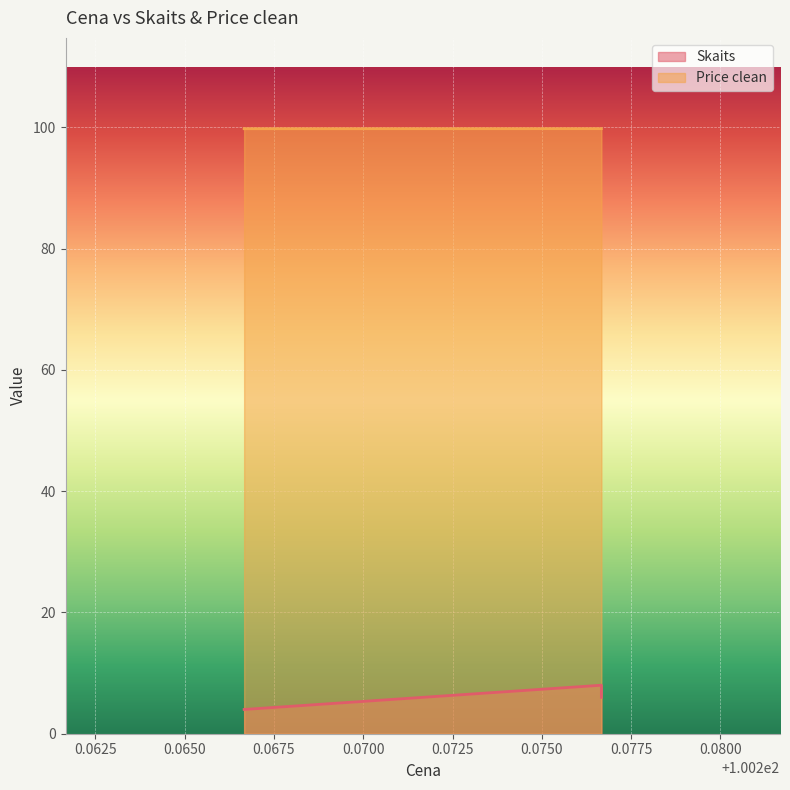

True or false: Skaits has a value of 1.8 at 100.276667.

False